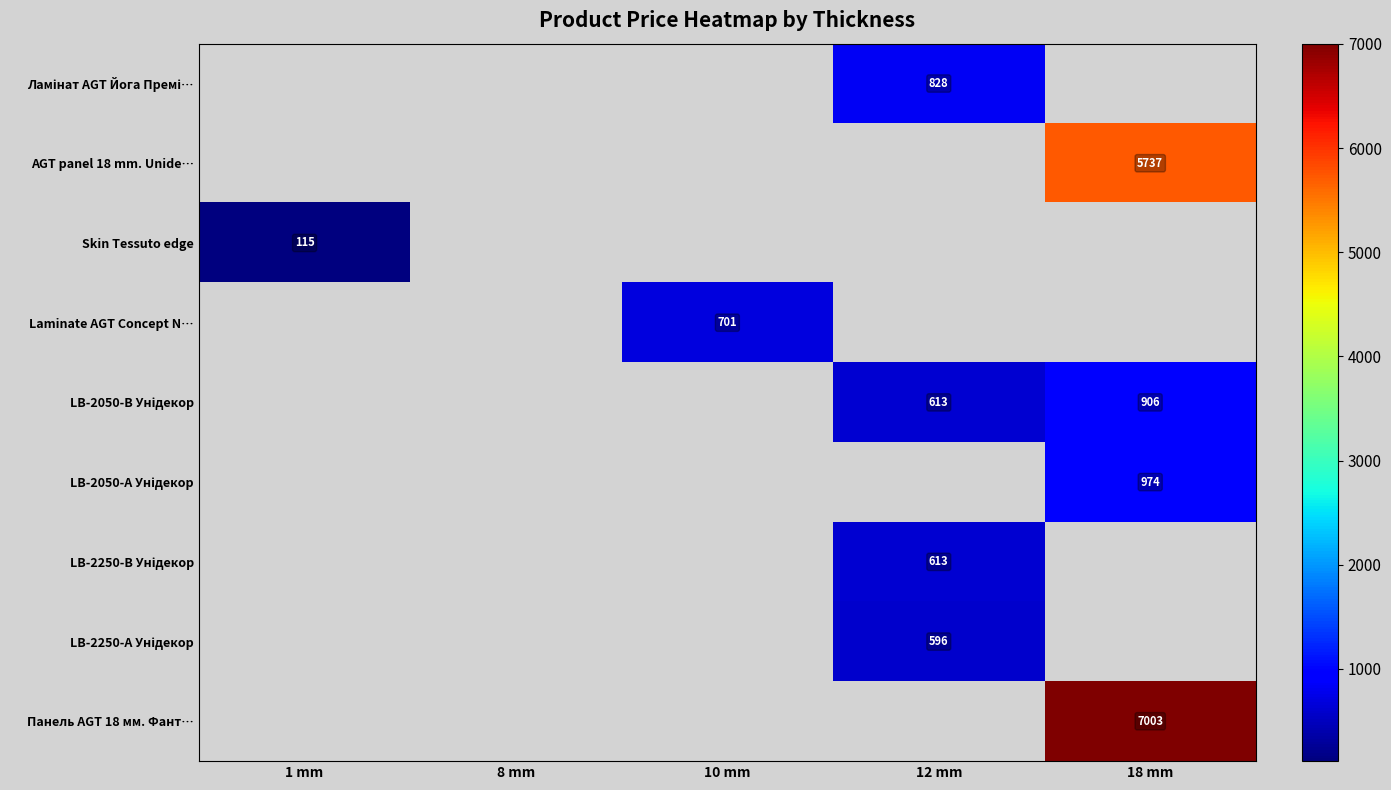

At which category does the chart reach its peak across all series?

18 mm